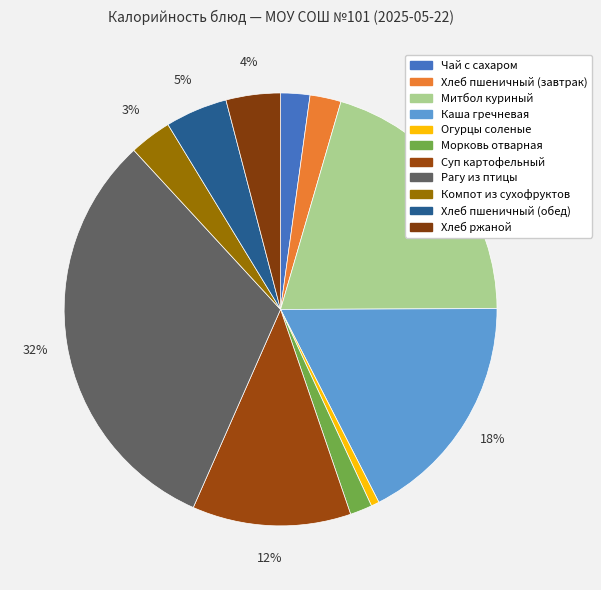

To the nearest percent, what is the average slice percentage?

9%